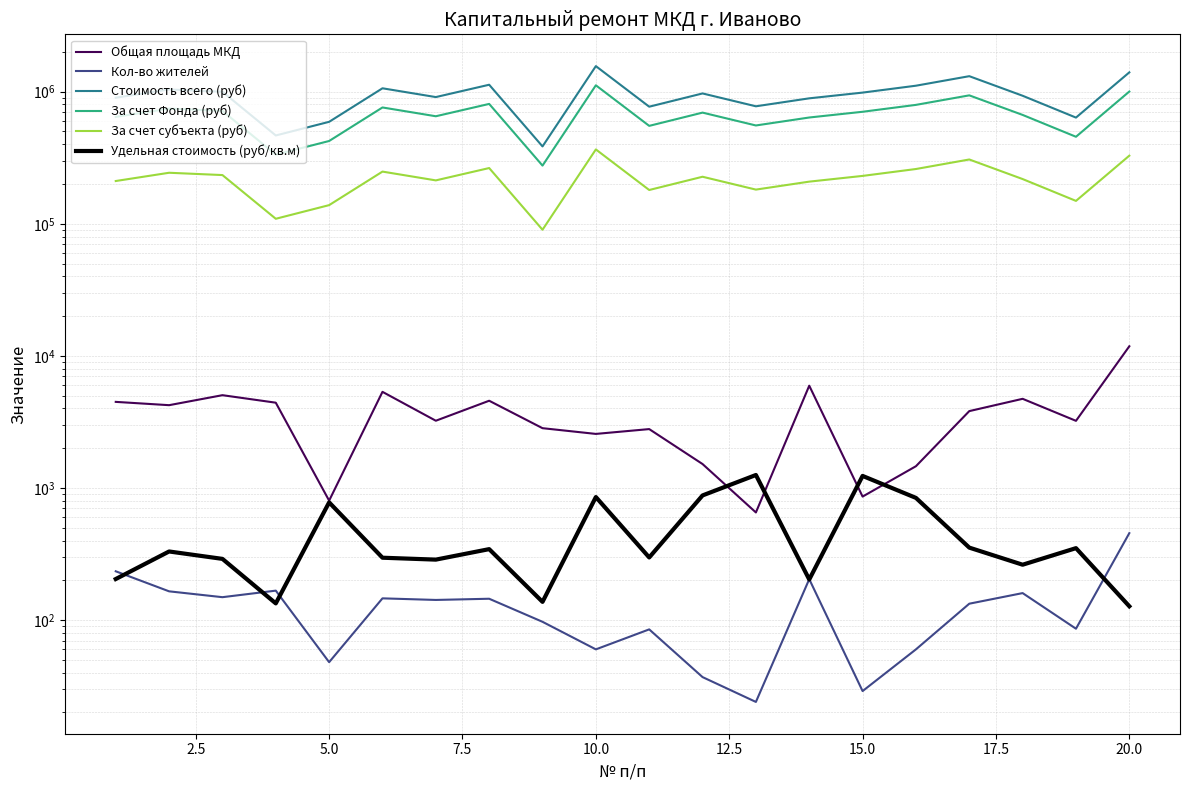

What is the maximum value for Общая площадь МКД?

11819.2